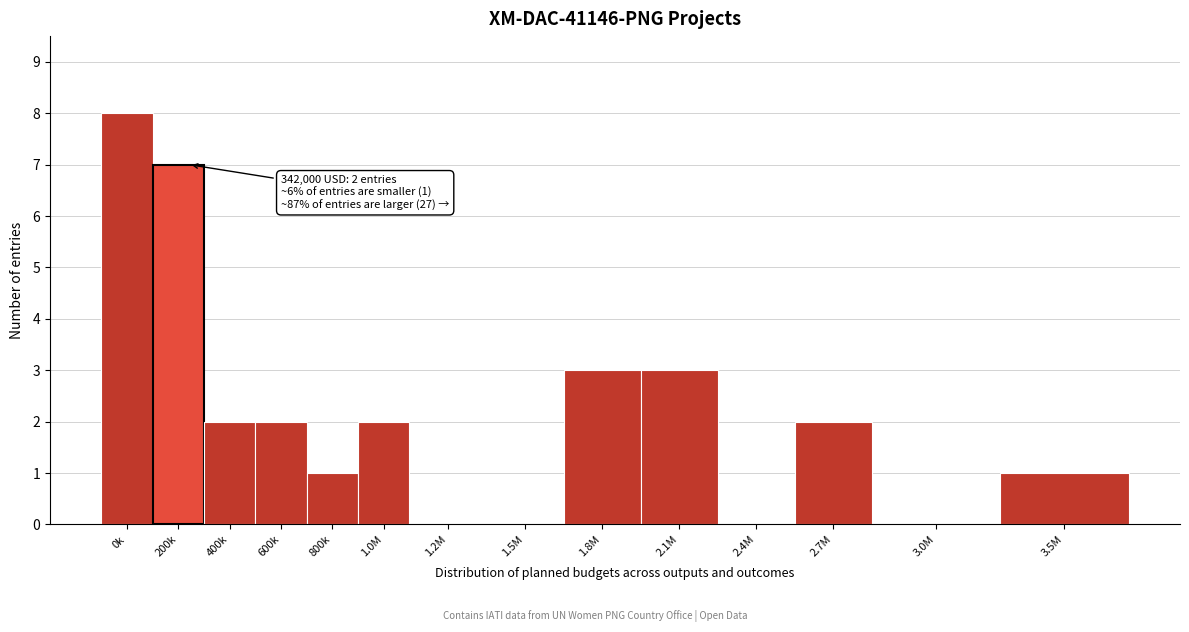

Reading right to left, list all the values displayed in this chart.

3.5M=1	3.0M=0	2.7M=2	2.4M=0	2.1M=3	1.8M=3	1.5M=0	1.2M=0	1.0M=2	800k=1	600k=2	400k=2	200k=7	0k=8